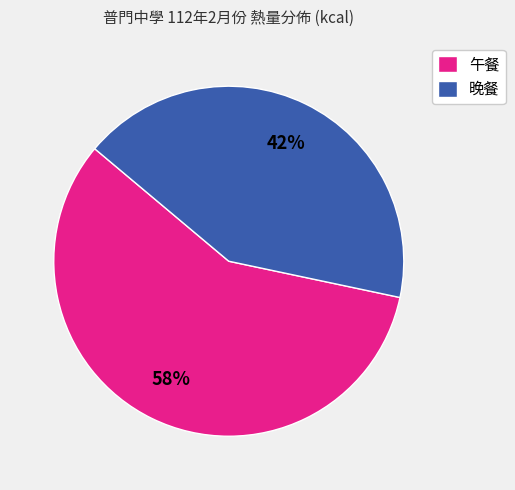

Between 午餐 and 晚餐, which is larger?

午餐